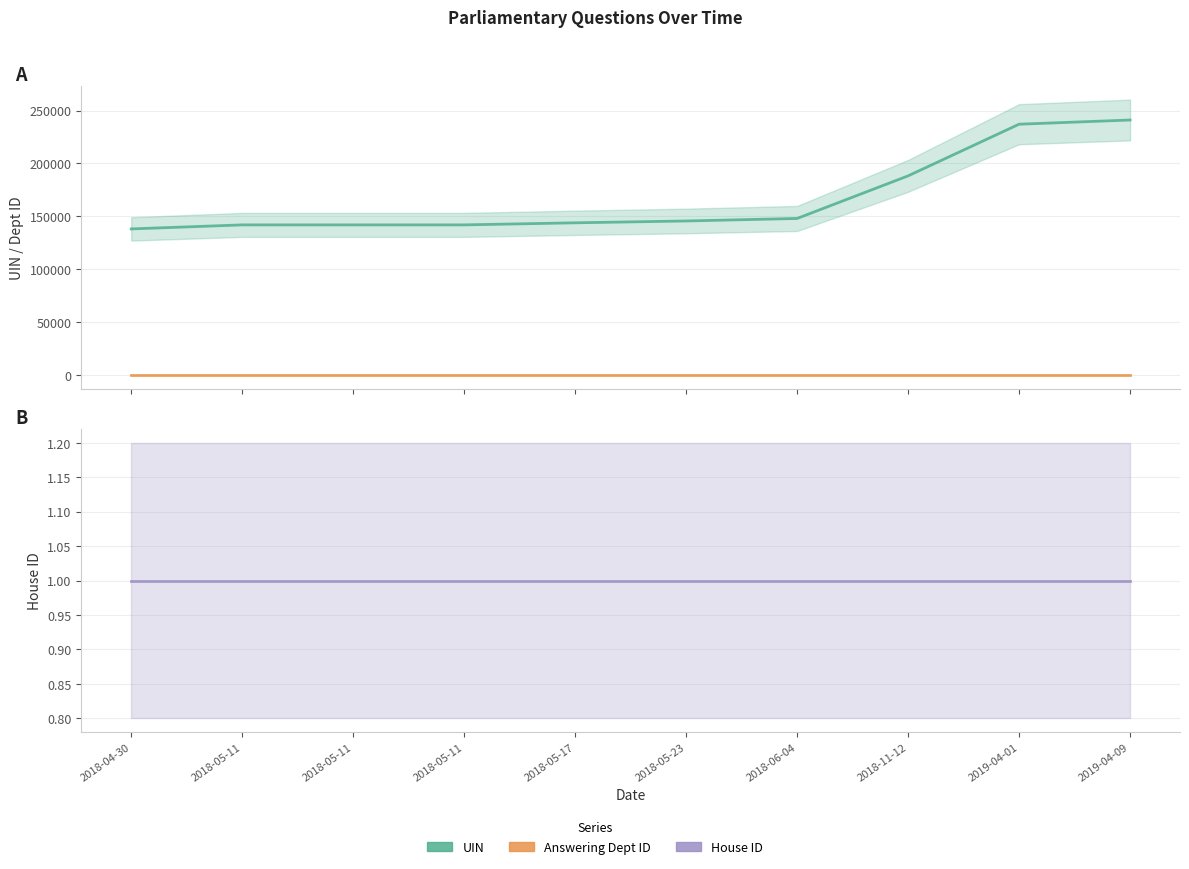

What is the sum of the Answering Dept ID values at 2018-05-11 and 2019-04-09?

120